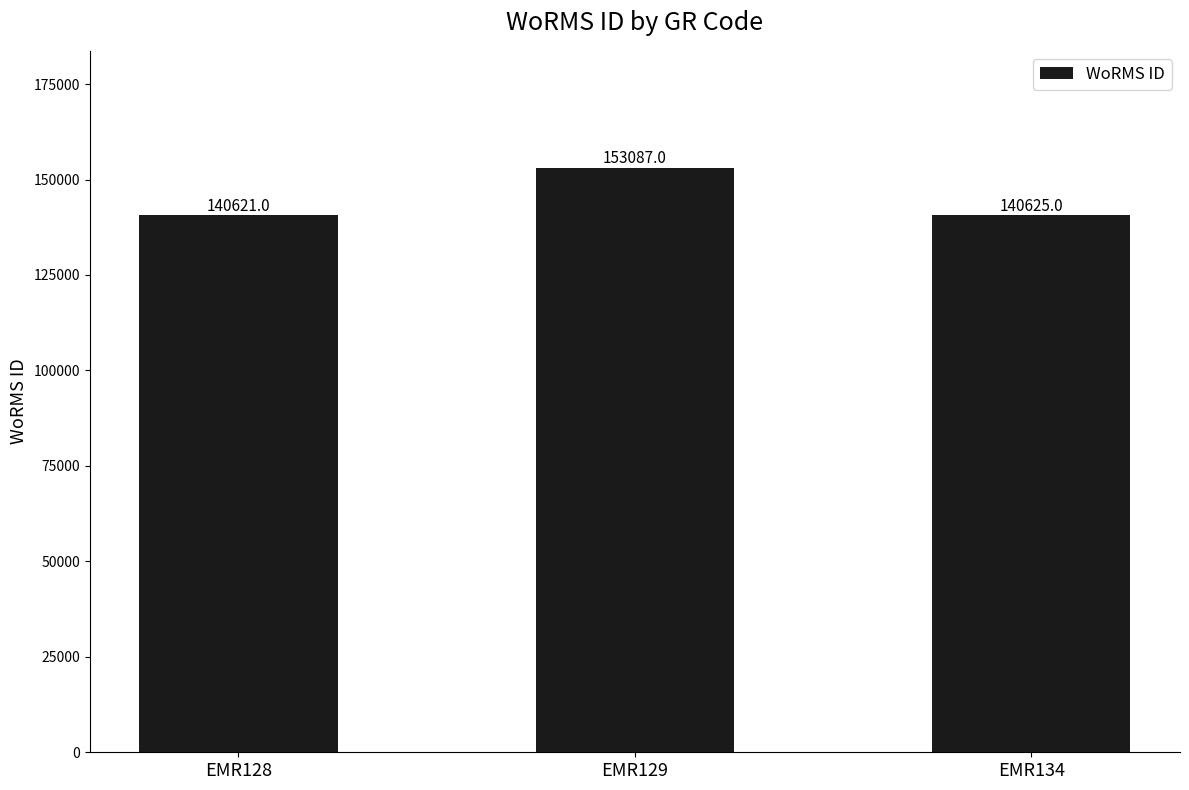

What is the value of the 2nd bar from the left?

153087